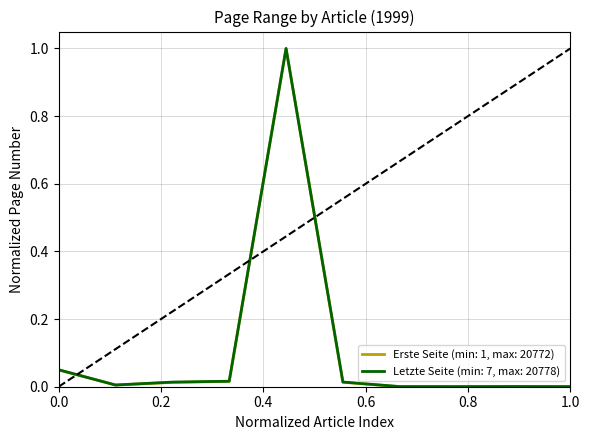

List the series in order of their peak value, highest first.

Letzte Seite (min: 7, max: 20778), Erste Seite (min: 1, max: 20772)